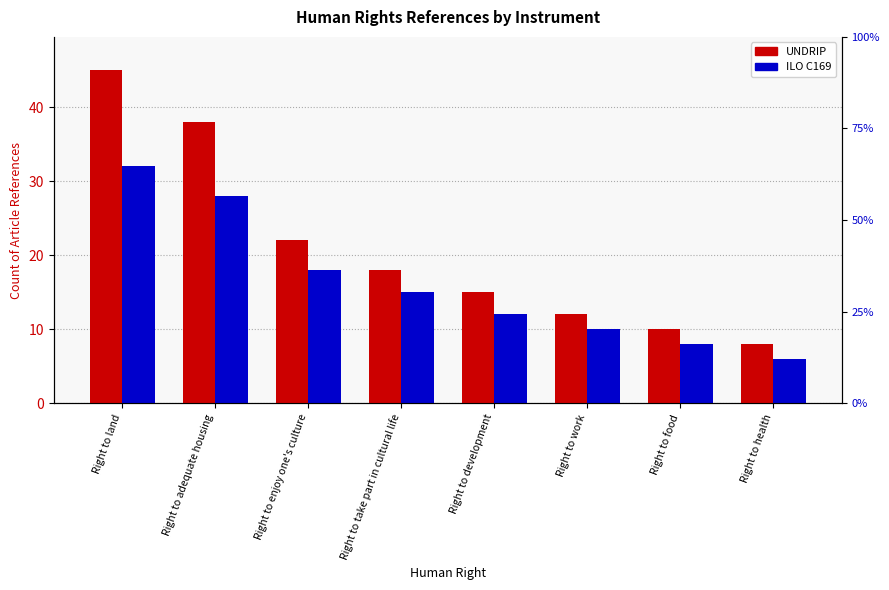

Which series has the largest total across all categories?

UNDRIP